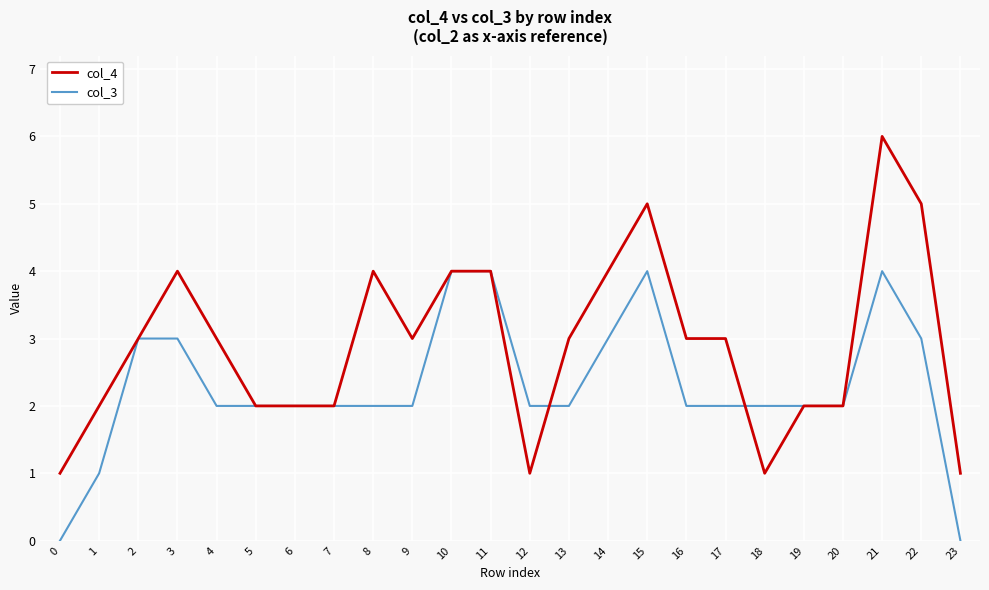

True or false: col_4 has more than 2 interior local peaks.

True